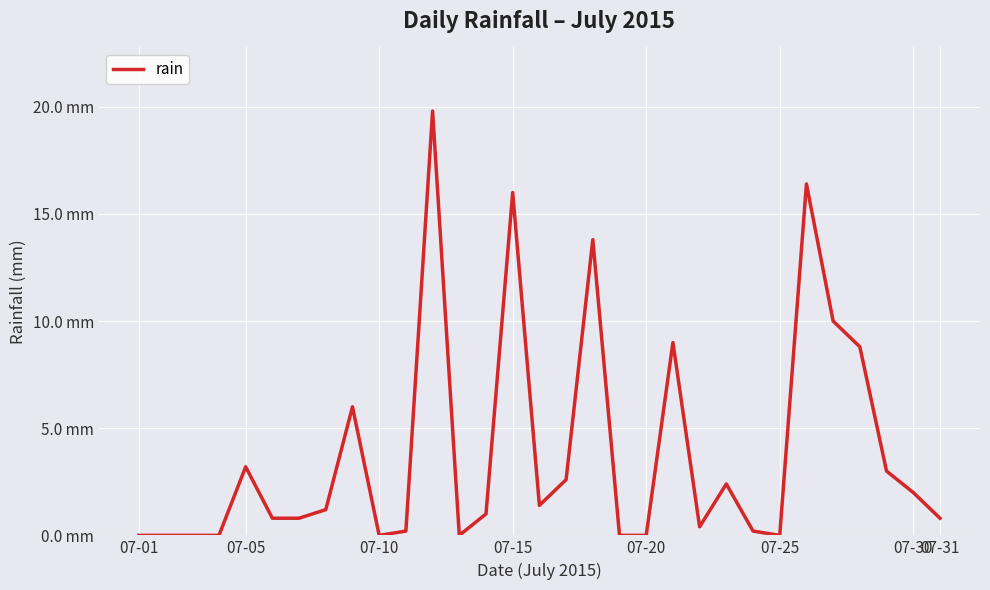

Does the chart have visible grid lines?

Yes